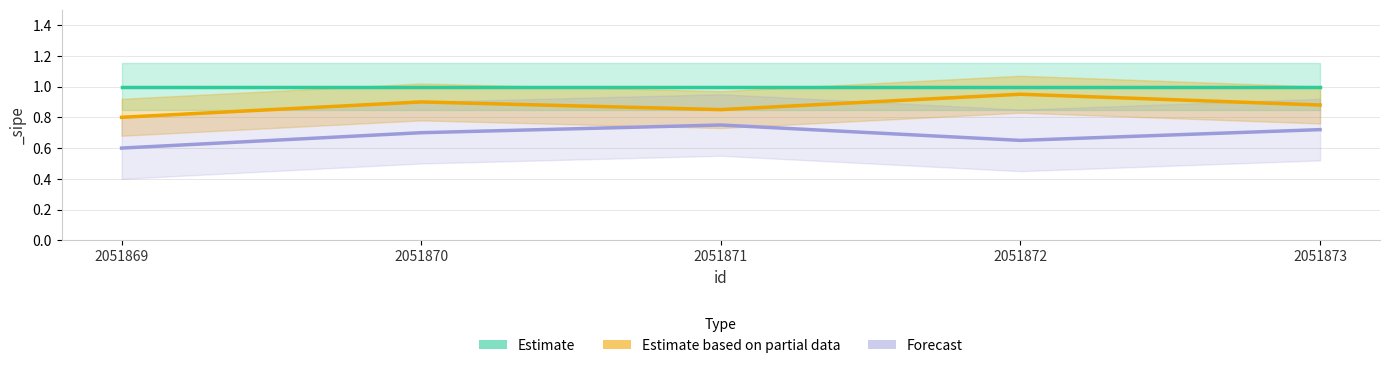

True or false: Estimate and Estimate based on partial data cross at least once.

False